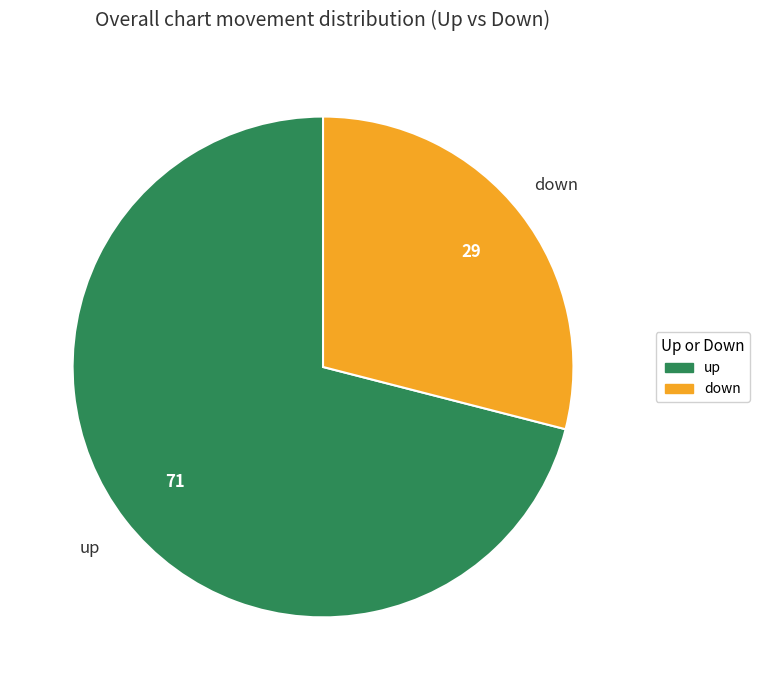

Which category has the biggest portion of the pie?

up